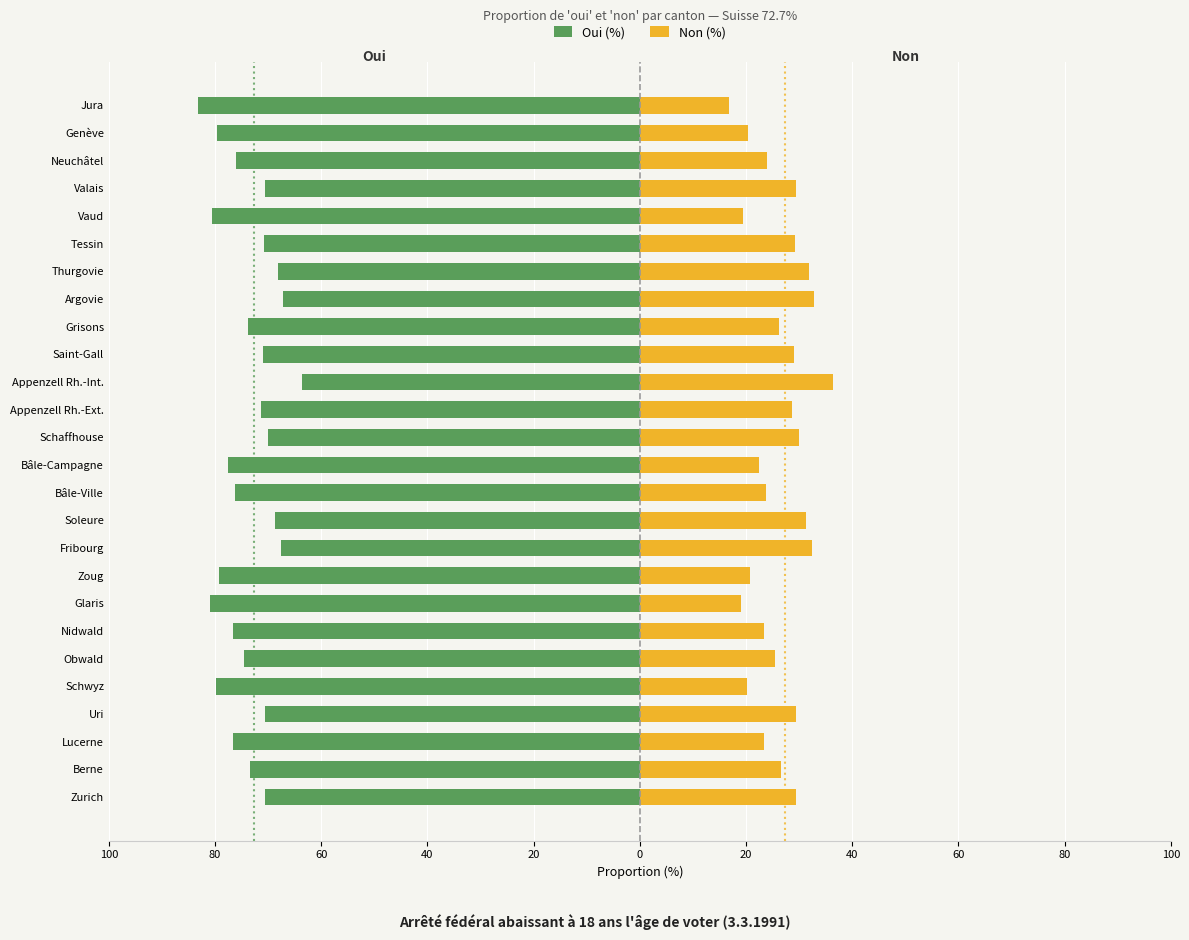

What are all the series names shown in the legend?

Oui (%), Non (%)